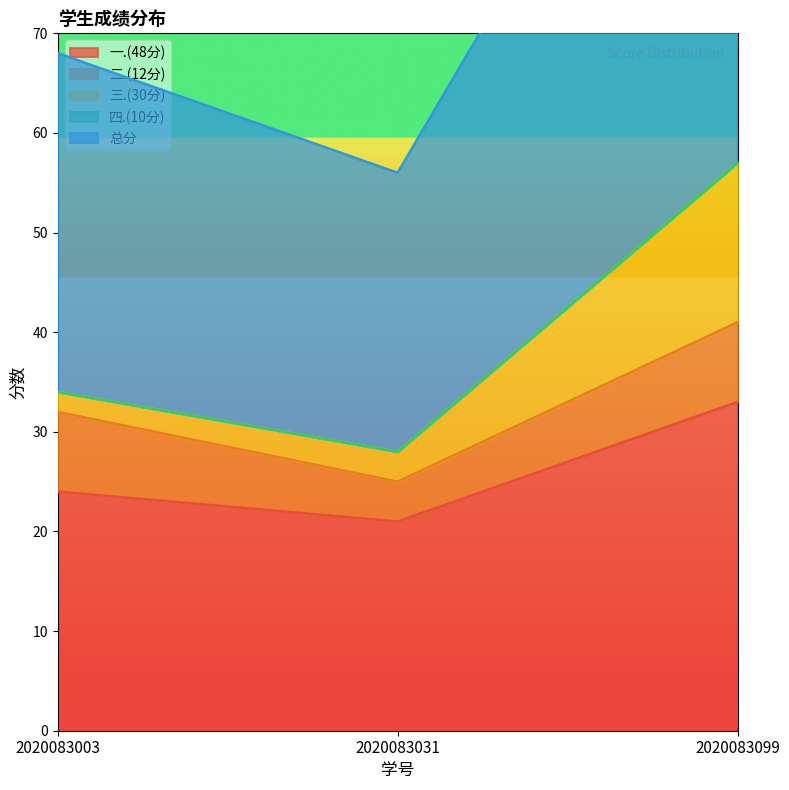

Does the chart display data point markers on the line(s)?

No